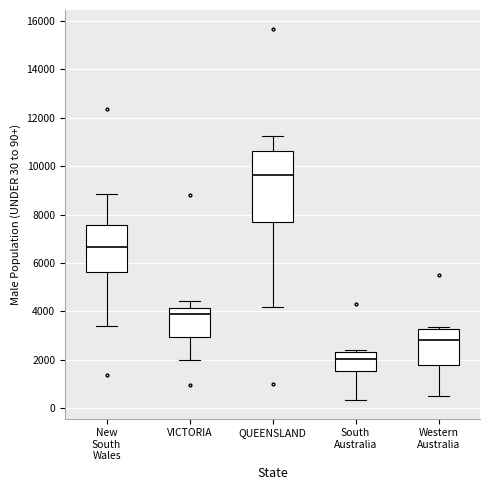

Which box's median line is the lowest?

South Australia